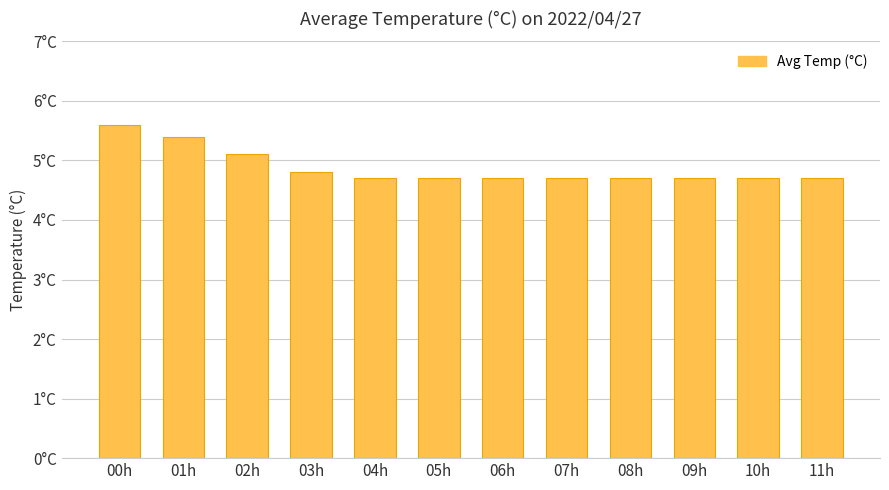

Is it true that the value at 10h is 4.7?

True